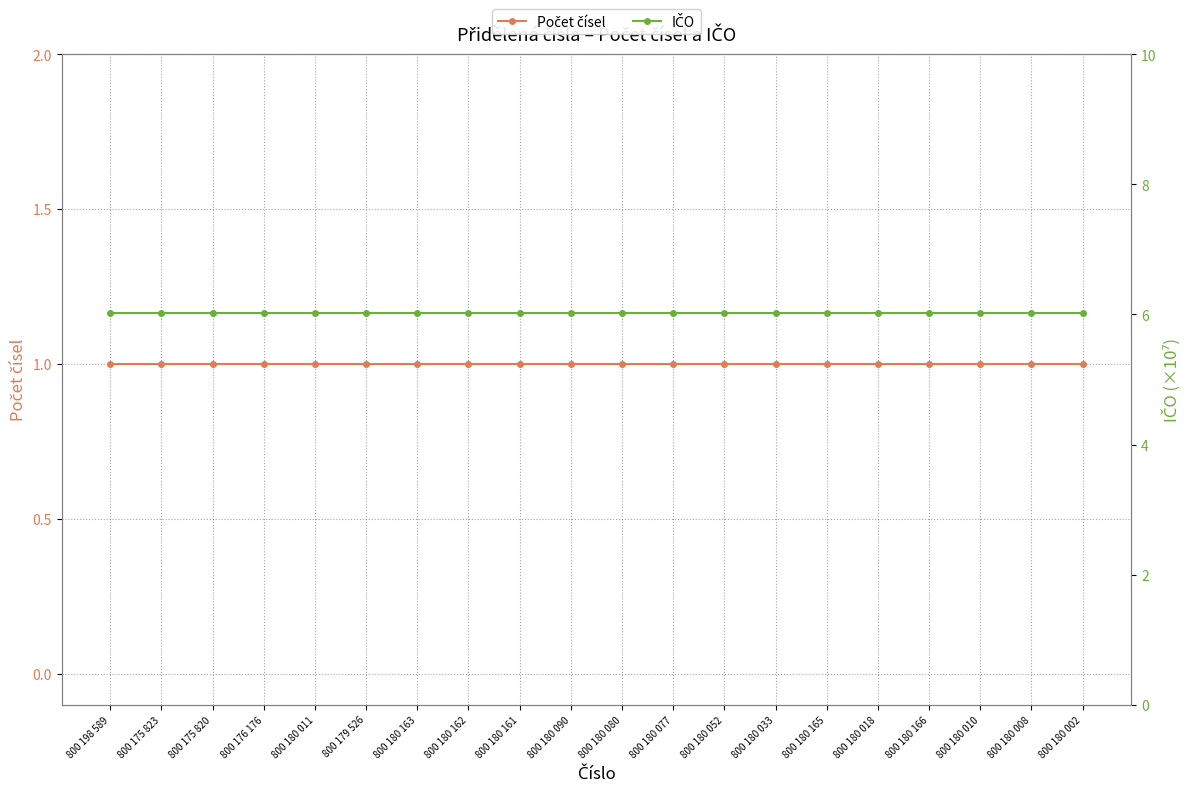

Where is Počet čísel nearest to the value 1?

800 198 589